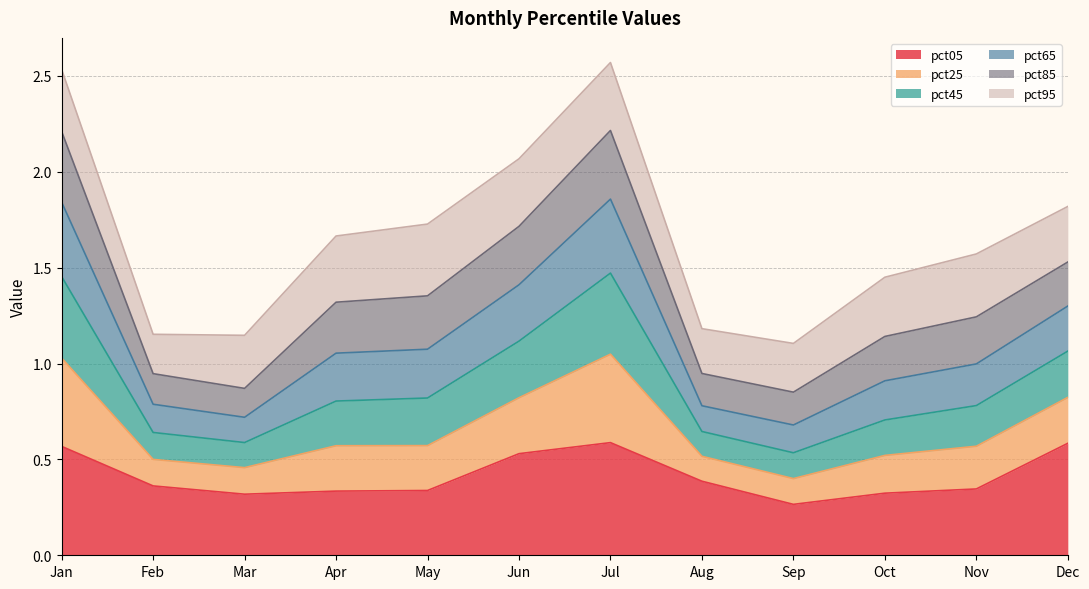

Rank the categories by pct05 value from highest to lowest.

Jul, Dec, Jan, Jun, Aug, Feb, Nov, May, Apr, Oct, Mar, Sep